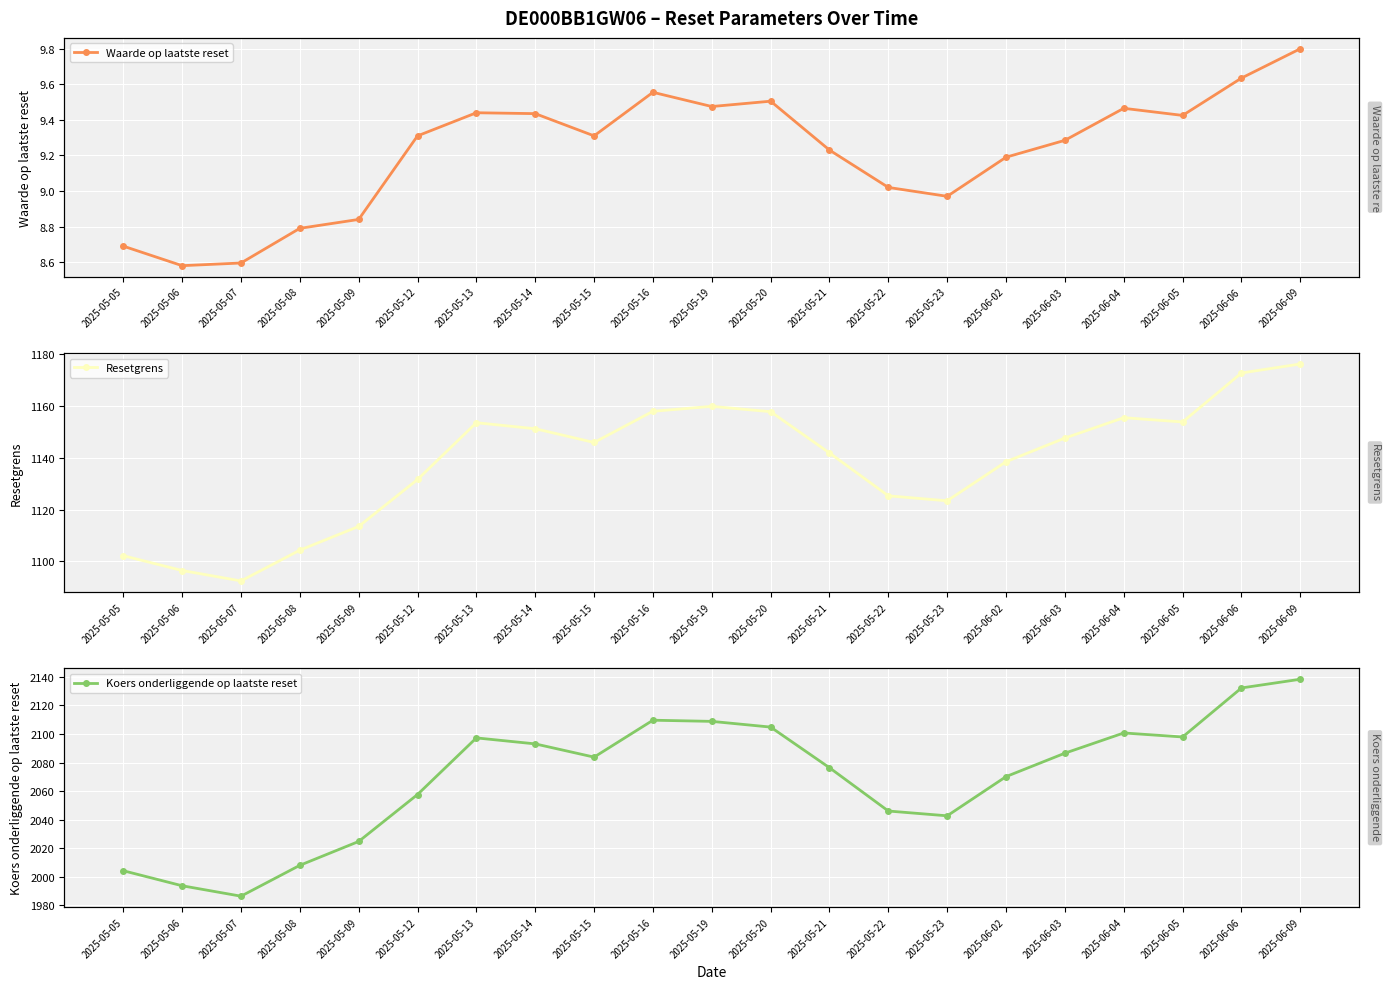

Rank the categories by Waarde op laatste reset value from highest to lowest.

2025-06-09, 2025-06-06, 2025-05-16, 2025-05-20, 2025-05-19, 2025-06-04, 2025-05-13, 2025-05-14, 2025-06-05, 2025-05-12, 2025-05-15, 2025-06-03, 2025-05-21, 2025-06-02, 2025-05-22, 2025-05-23, 2025-05-09, 2025-05-08, 2025-05-05, 2025-05-07, 2025-05-06